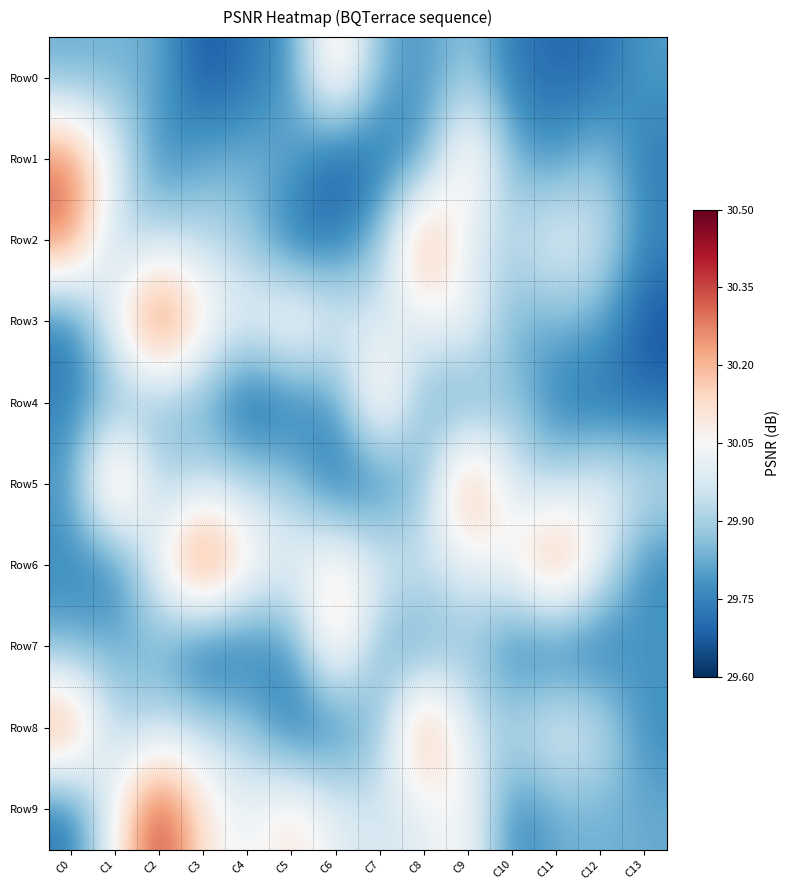

Which series changed the most between C10 and C12?

Row4